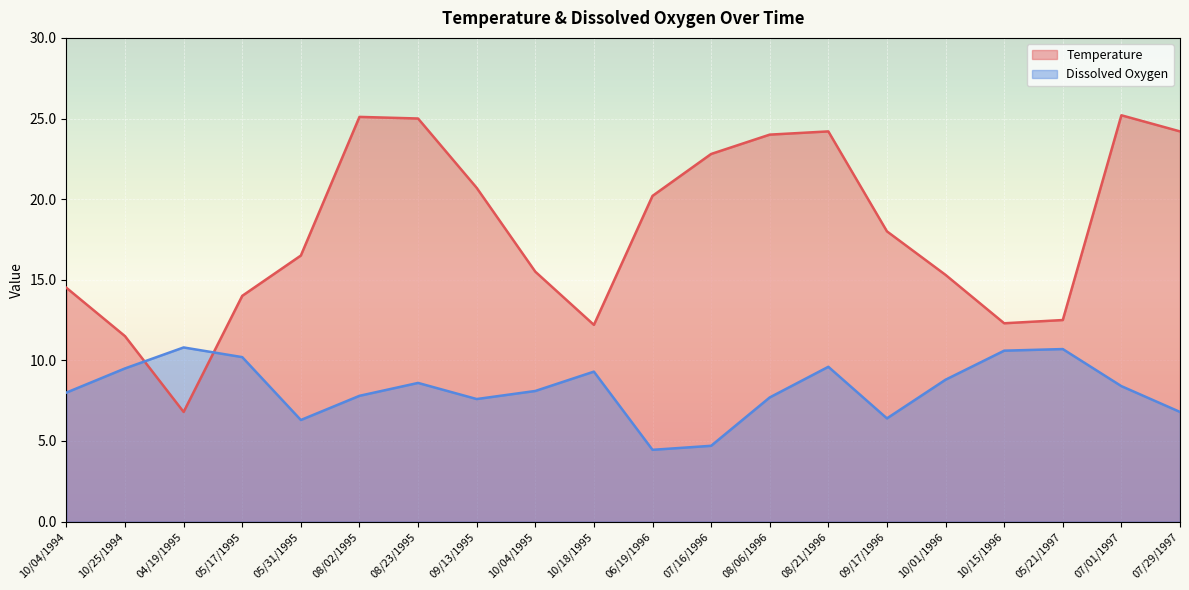

At which category does Dissolved Oxygen reach its first local valley?

05/31/1995